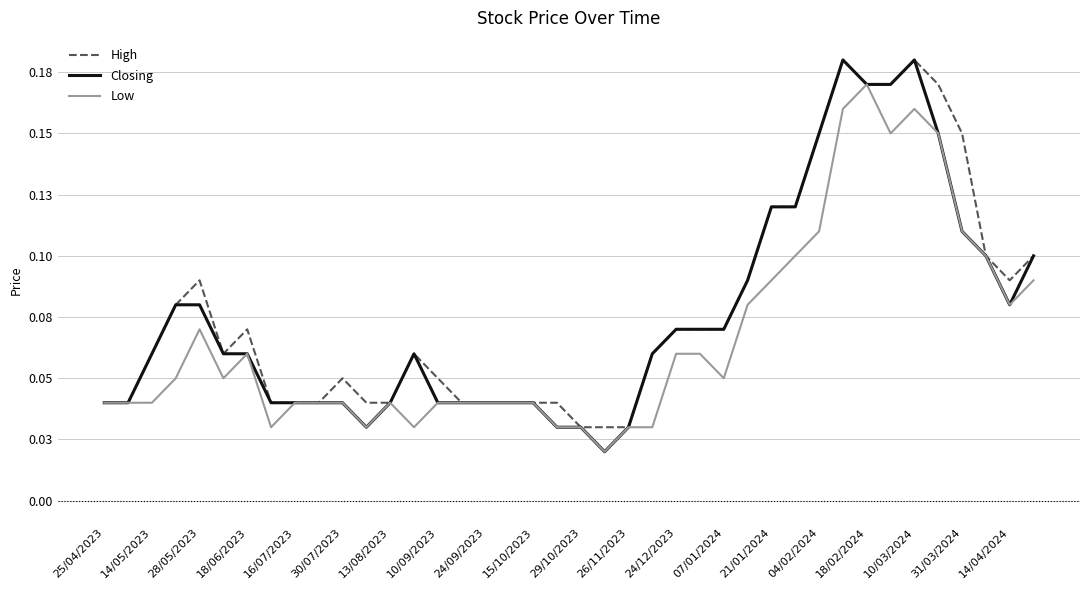

What are all the series names shown in the legend?

High, Closing, Low